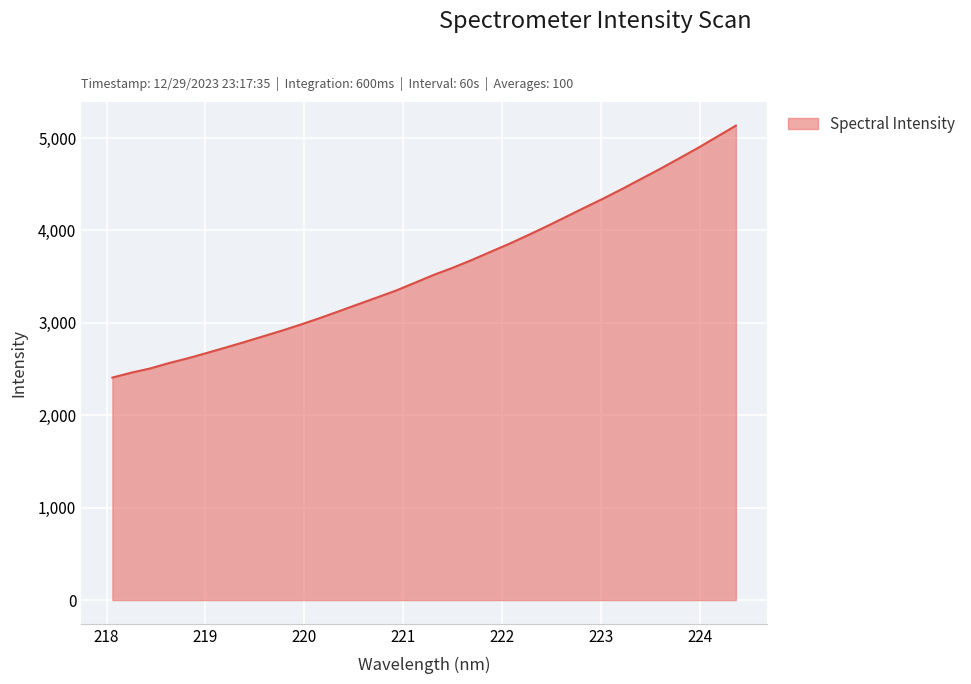

What is the difference between the maximum and minimum values?

2726.8